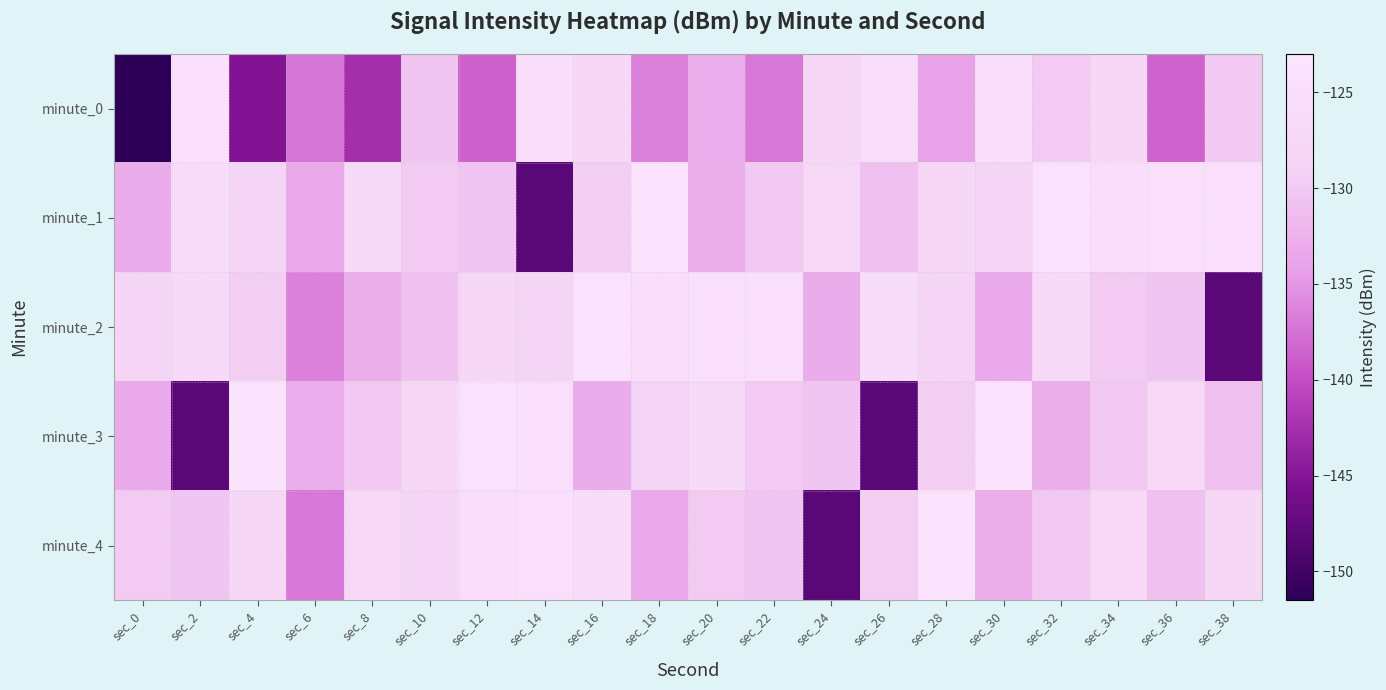

What is the total value across all series at sec_14?

-651.1